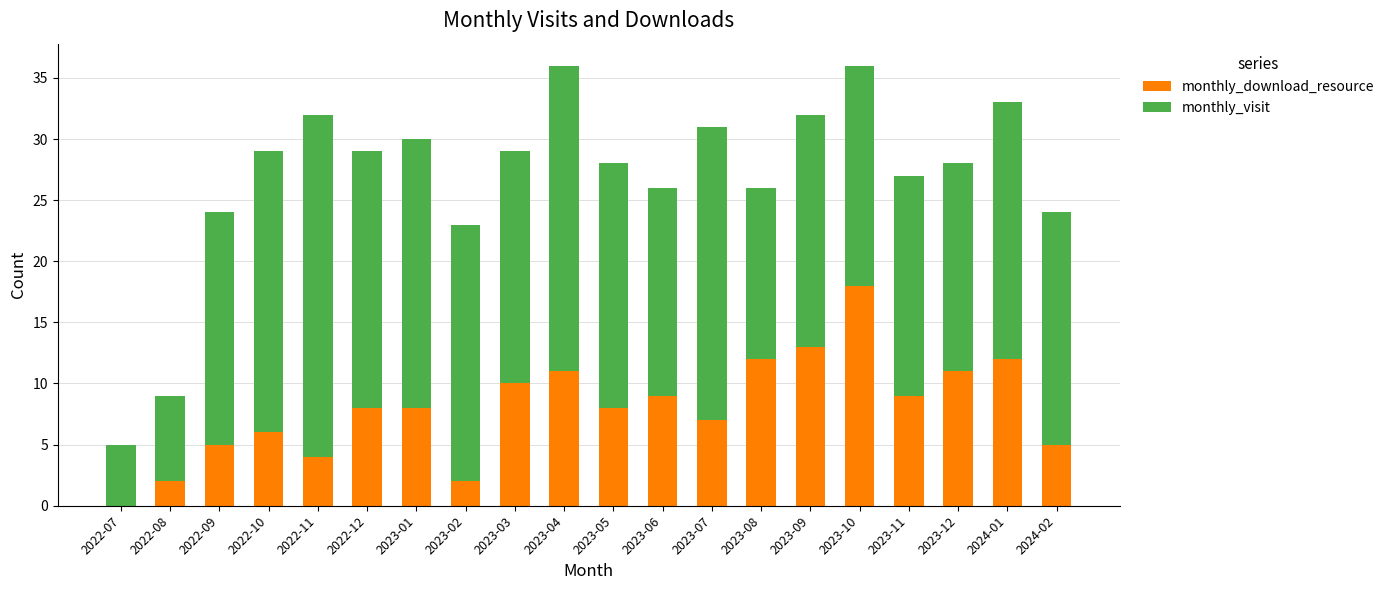

What is the sum of all monthly_download_resource values?

160